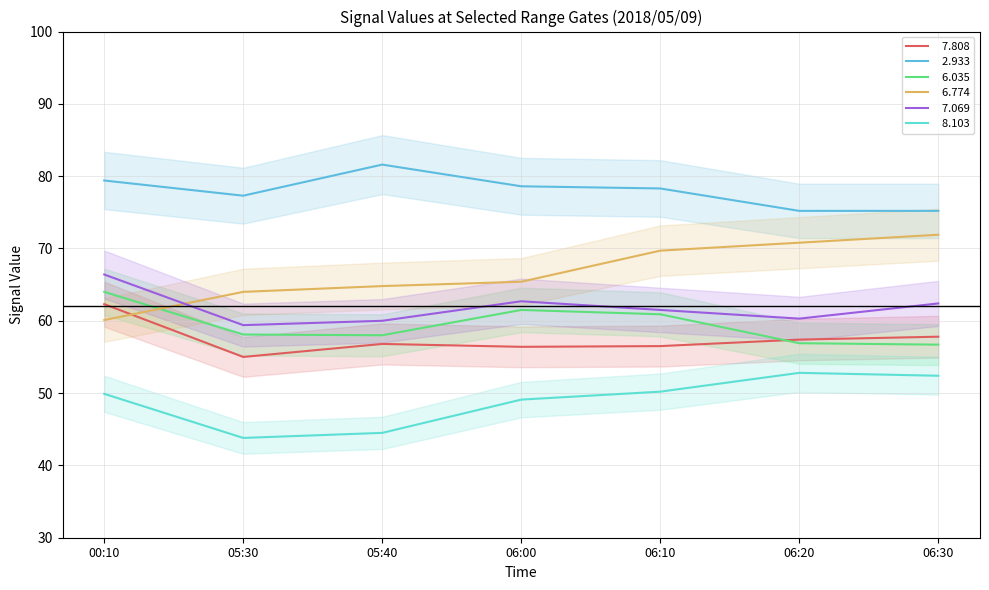

What is the greatest value displayed?

81.6